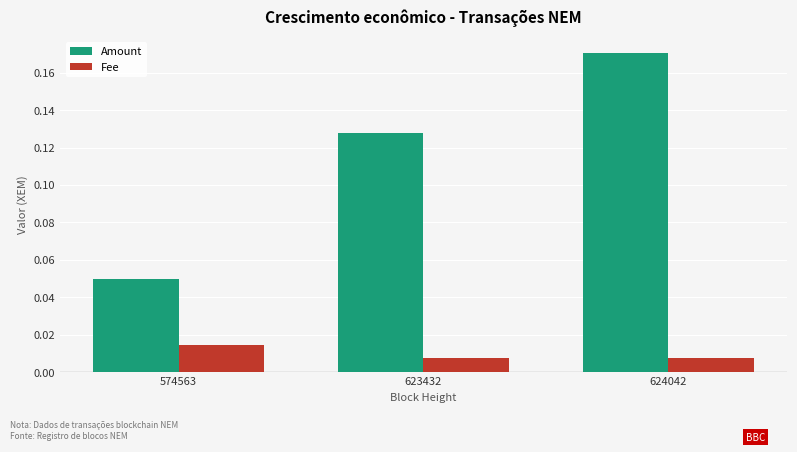

At which label does Fee reach its peak?

574563